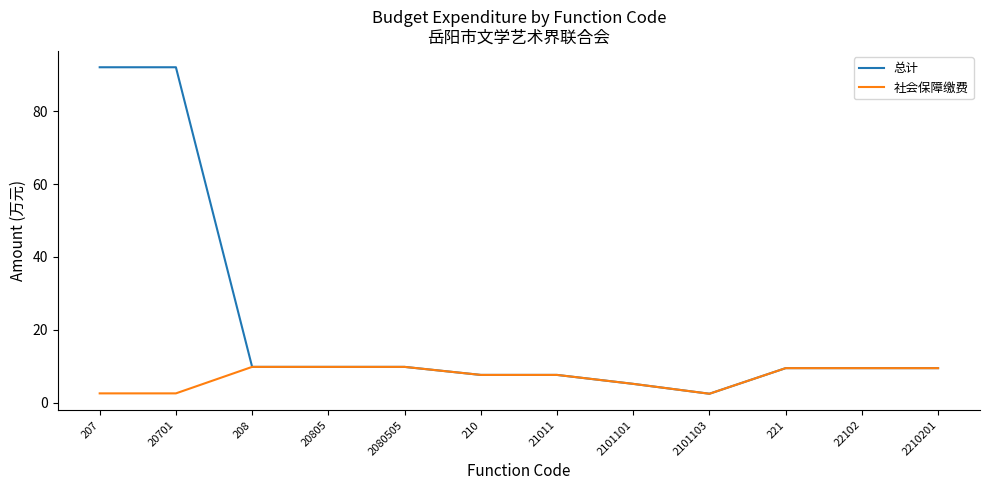

List the series in order of their peak value, lowest first.

社会保障缴费, 总计